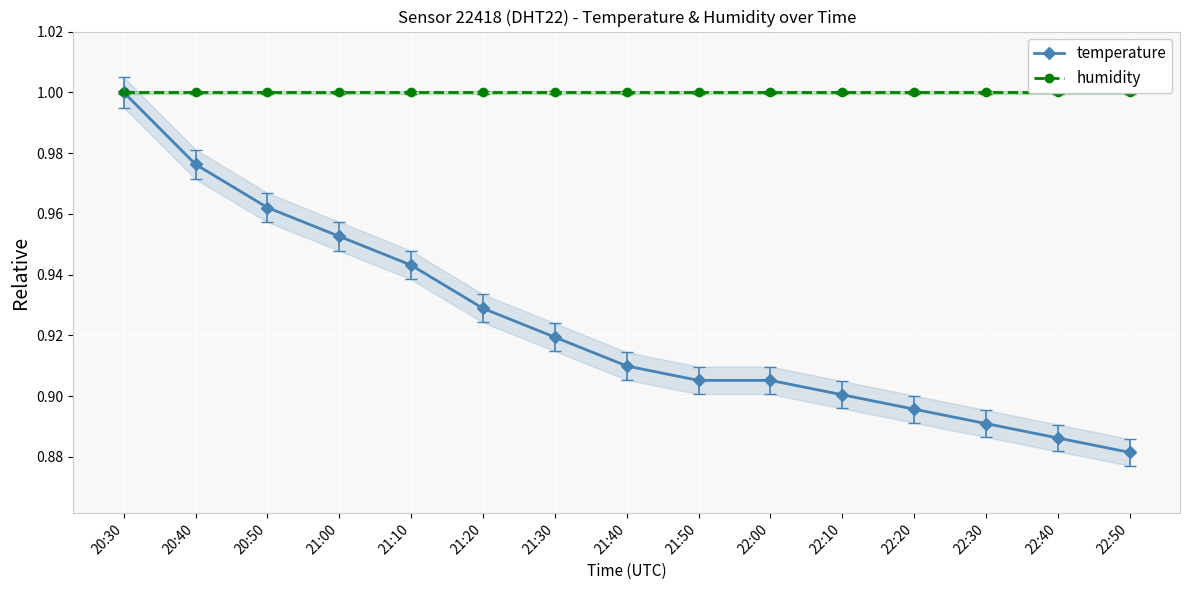

Which series has the widest spread of values?

temperature